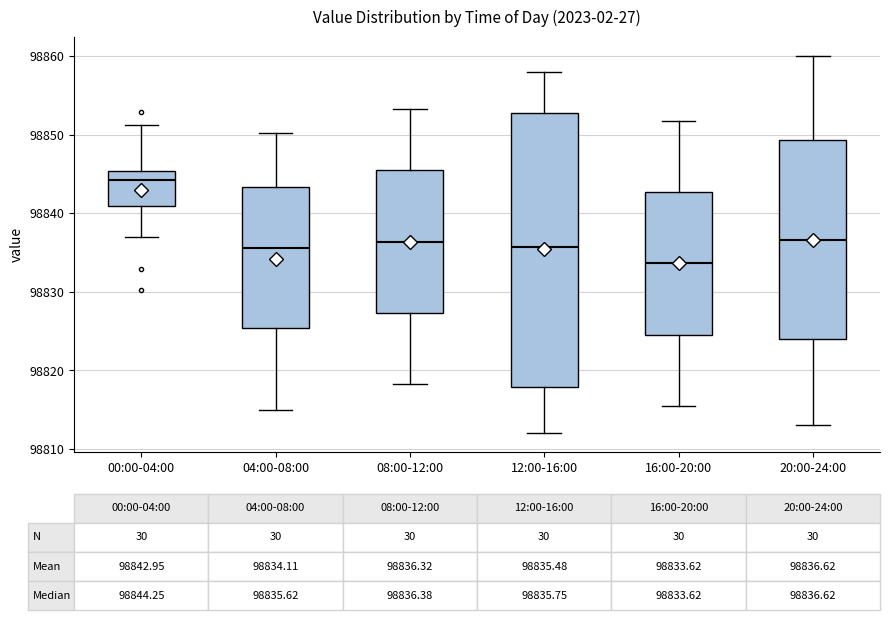

Which box has the highest median line?

00:00-04:00